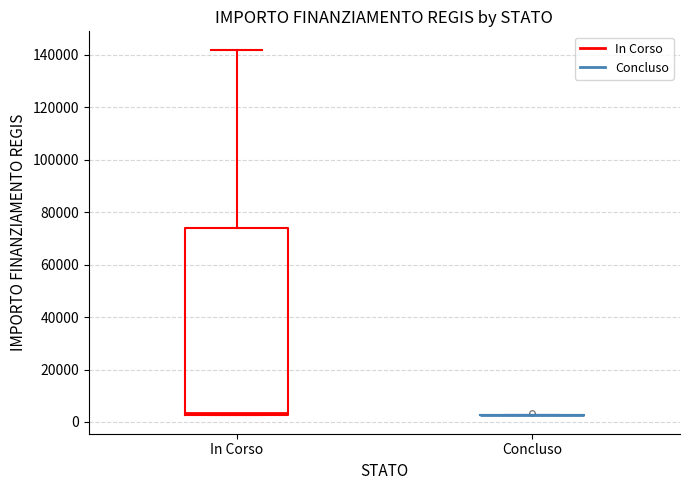

Which box is the tallest, from its lower edge to its upper edge?

In Corso